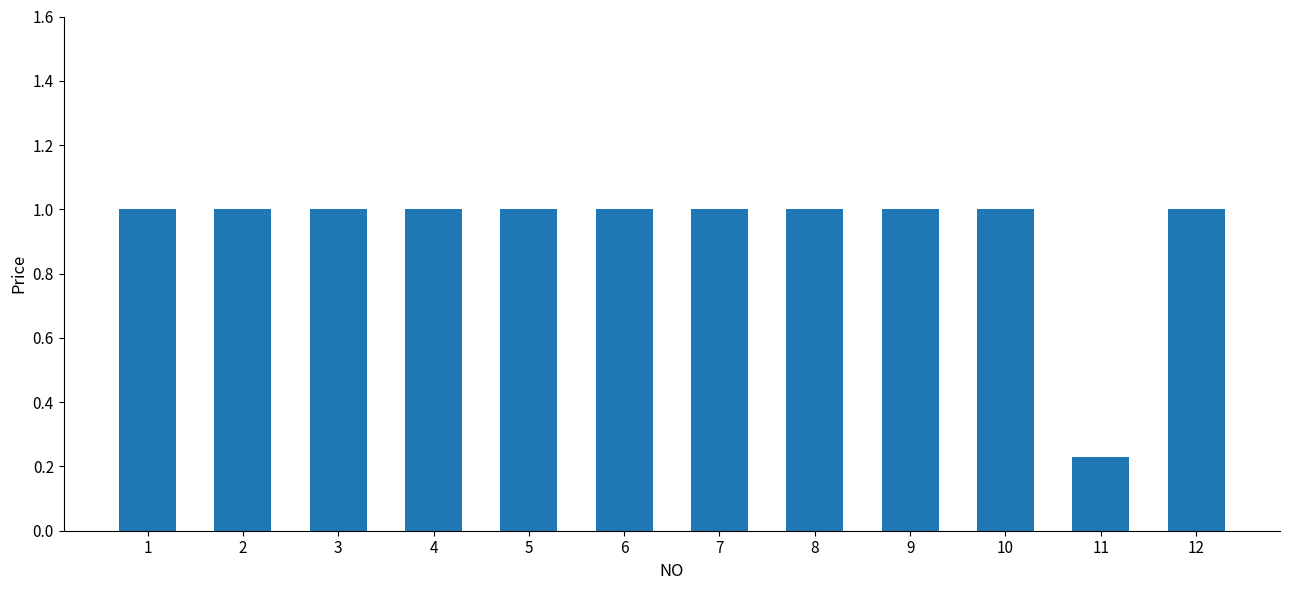

What is the average value?

0.9